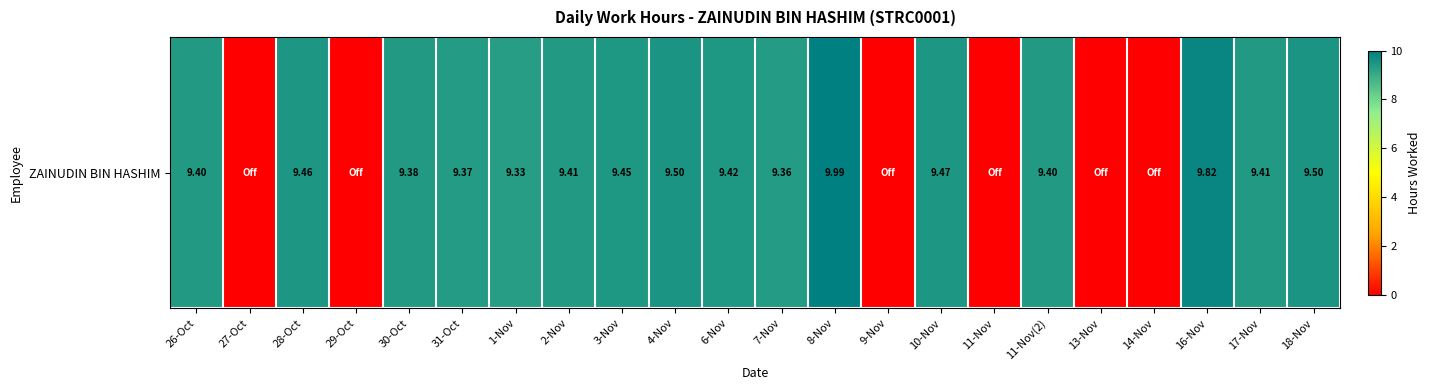

Reading left to right, list all the values displayed in this chart.

9.4	0.0	9.5	0.0	9.4	9.4	9.3	9.4	9.4	9.5	9.4	9.4	10.0	0.0	9.5	0.0	9.4	0.0	0.0	9.8	9.4	9.5